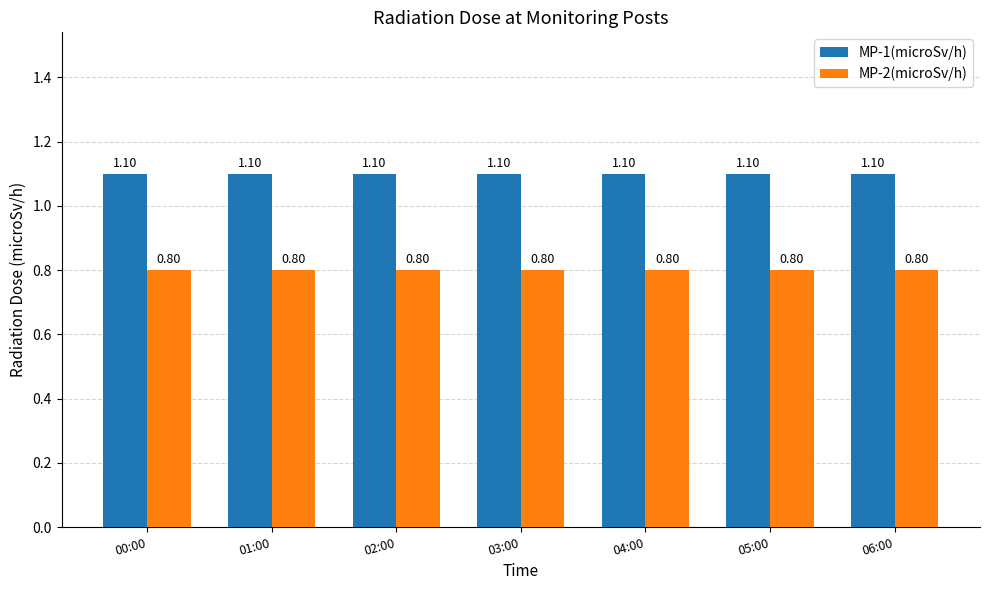

What is the highest value of the MP-1(microSv/h) series?

1.1